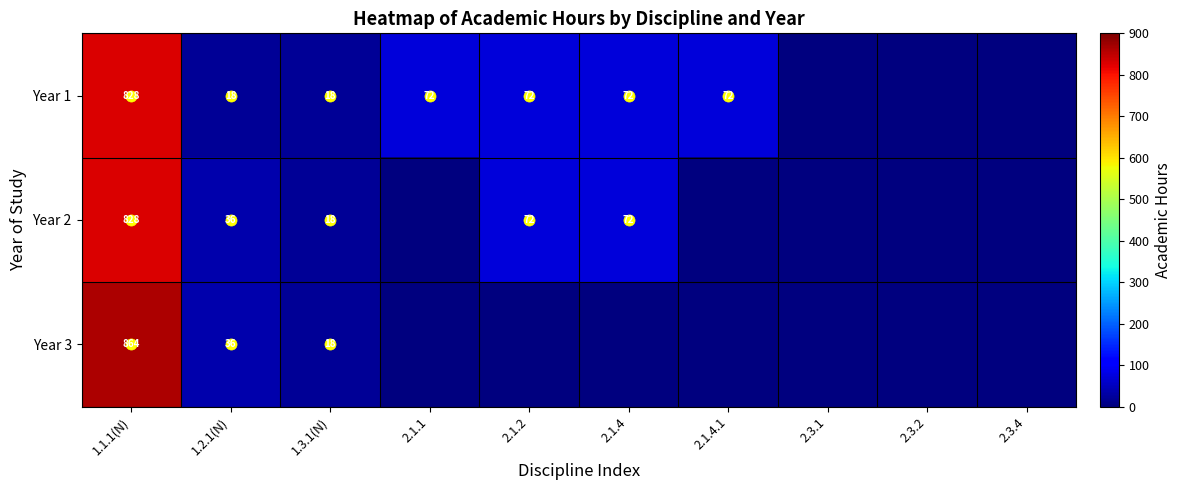

Is the value of Year 1 at 2.3.4 greater than the value of Year 3 at 2.1.2?

No